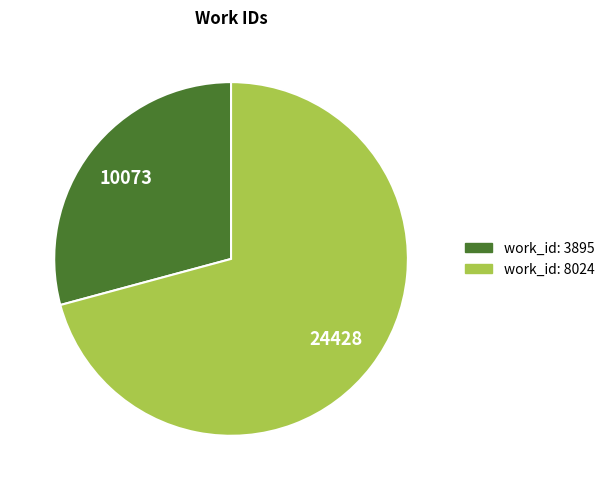

Is there any slice that represents more than half of the pie?

Yes